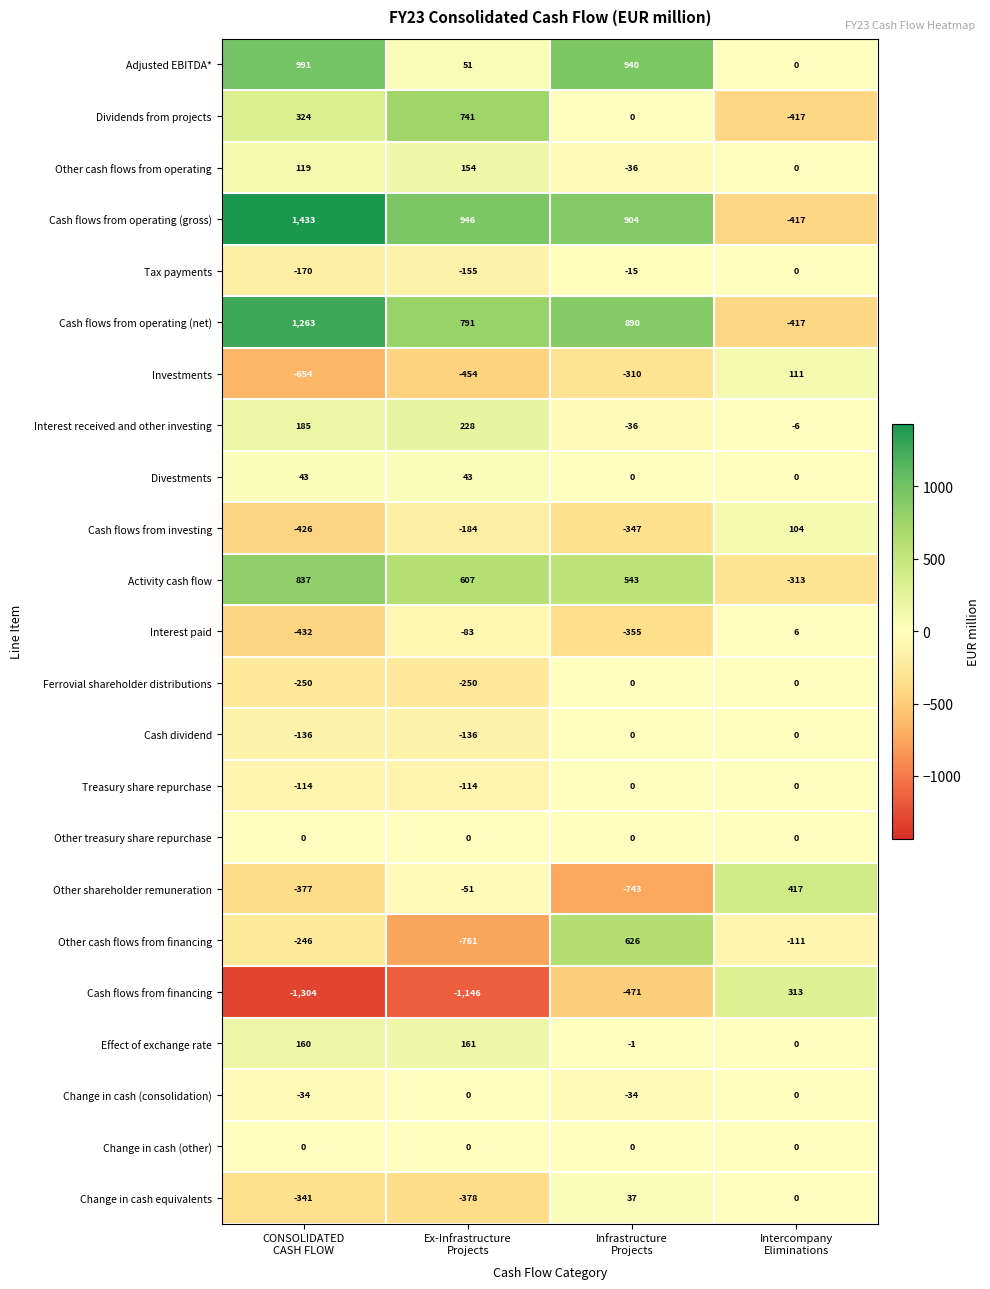

How many Dividends from projects values are between 0 and 741?

3